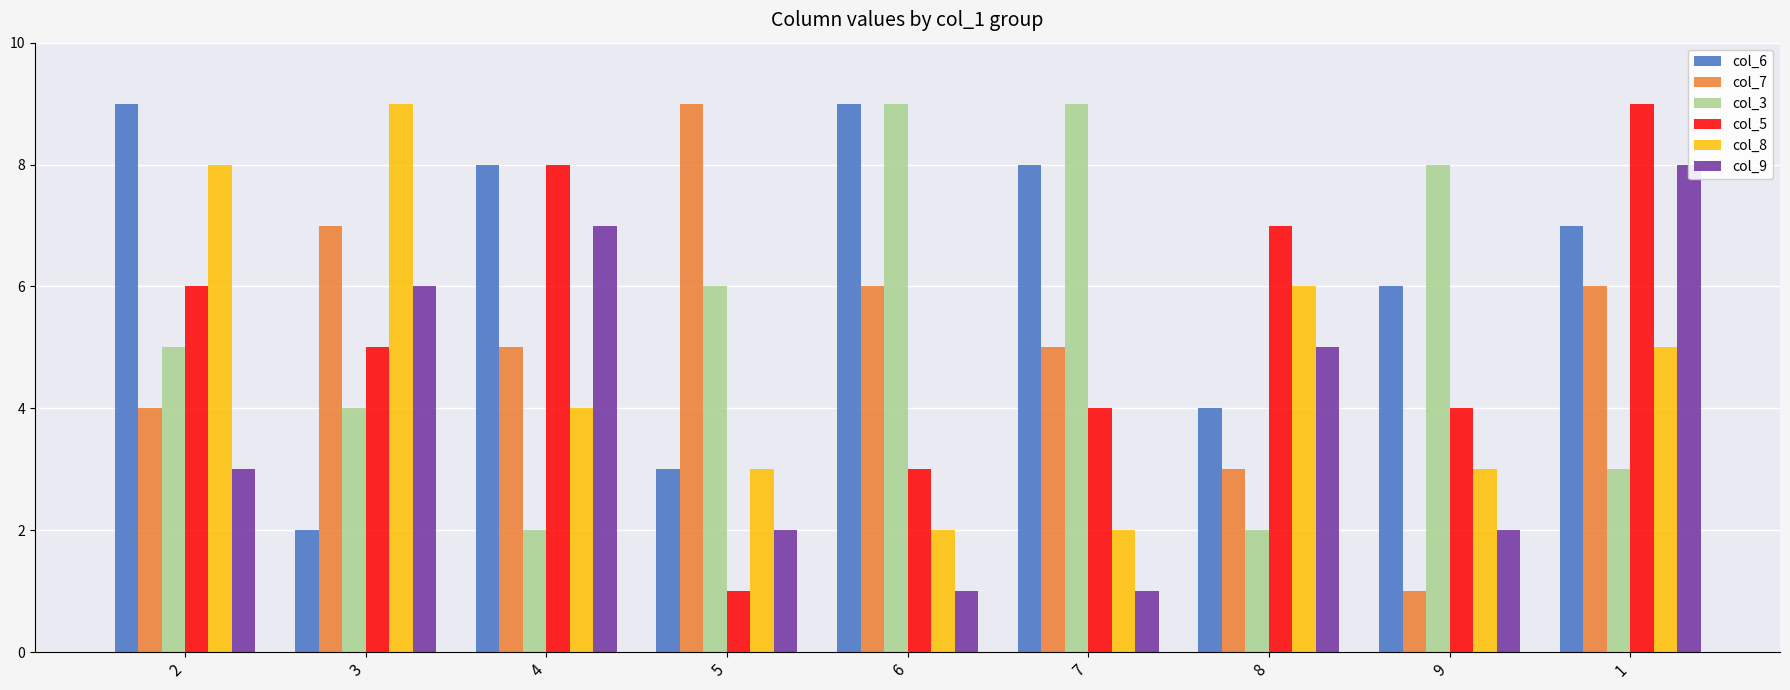

Reading right to left, transcribe all the data shown in this chart.

col_6: 1=7	9=6	8=4	7=8	6=9	5=3	4=8	3=2	2=9
col_7: 1=6	9=1	8=3	7=5	6=6	5=9	4=5	3=7	2=4
col_3: 1=3	9=8	8=2	7=9	6=9	5=6	4=2	3=4	2=5
col_5: 1=9	9=4	8=7	7=4	6=3	5=1	4=8	3=5	2=6
col_8: 1=5	9=3	8=6	7=2	6=2	5=3	4=4	3=9	2=8
col_9: 1=8	9=2	8=5	7=1	6=1	5=2	4=7	3=6	2=3